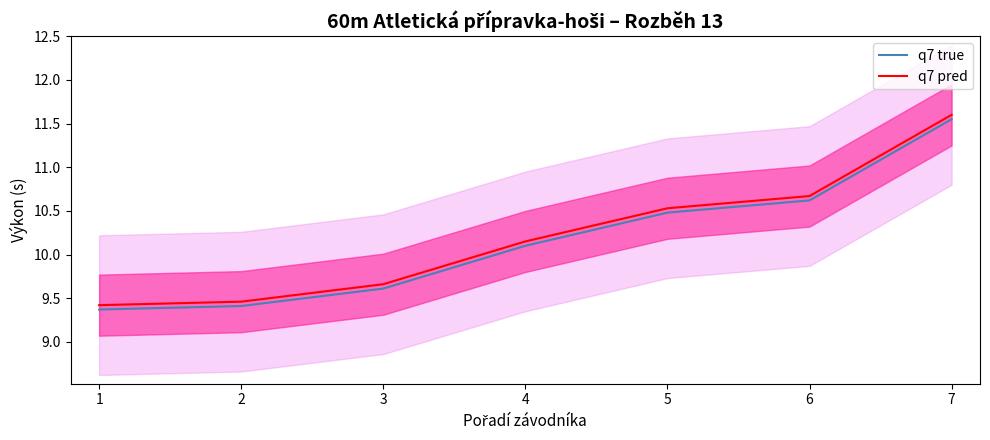

At how many categories does at least one series exceed 10?

4